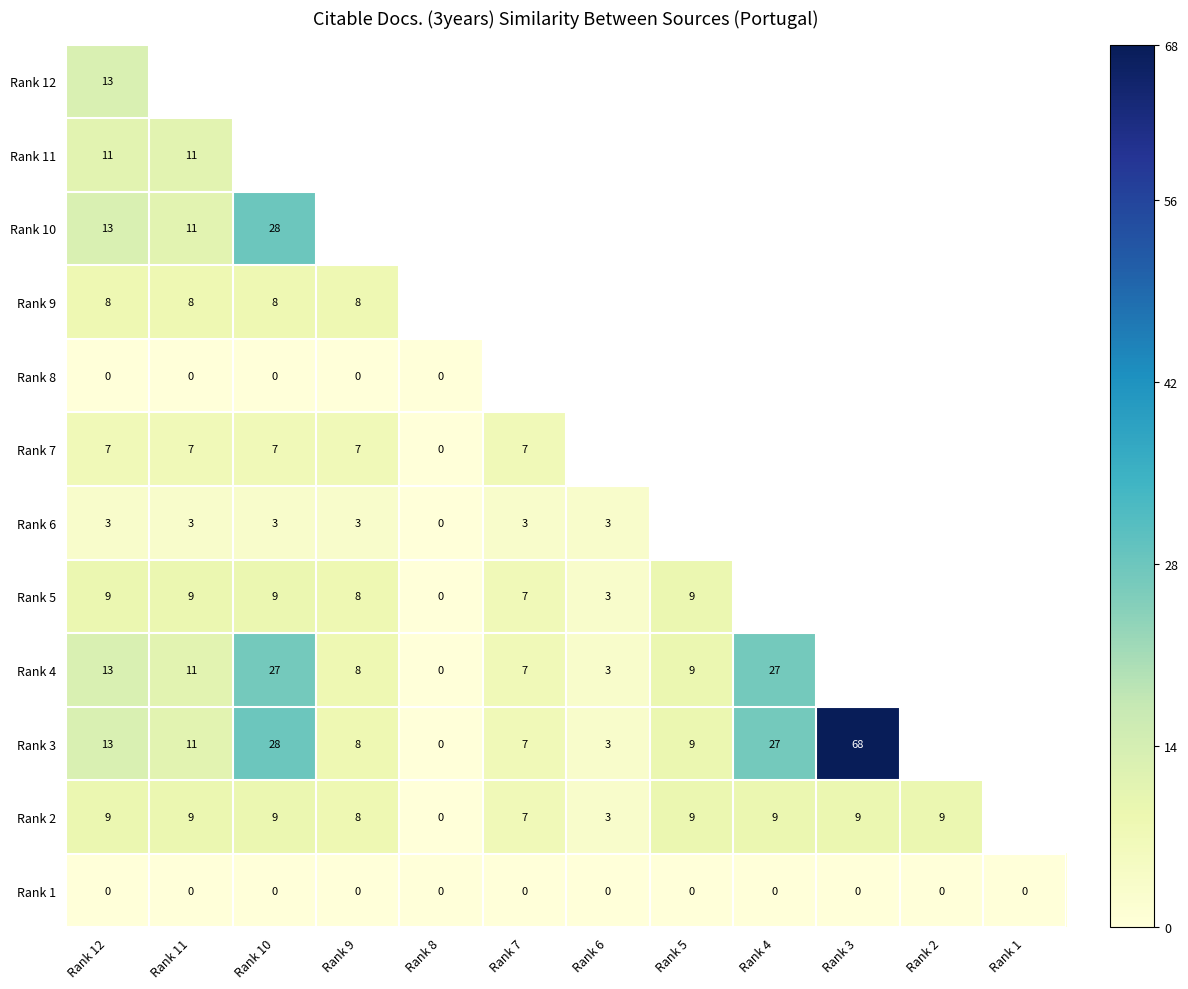

What is the sum of the Rank 3 values at Rank 4 and Rank 7?

34